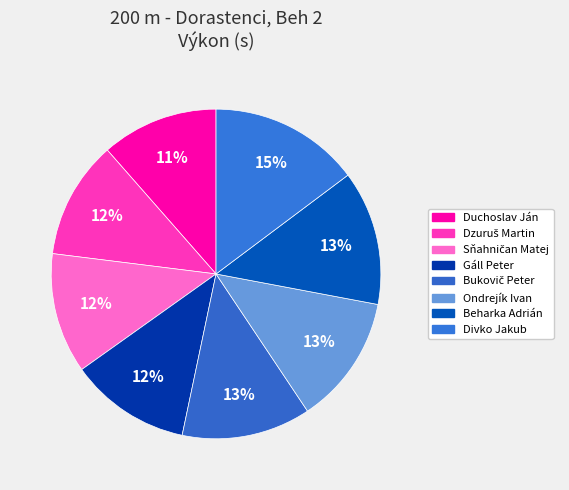

Does any single category account for the majority?

No